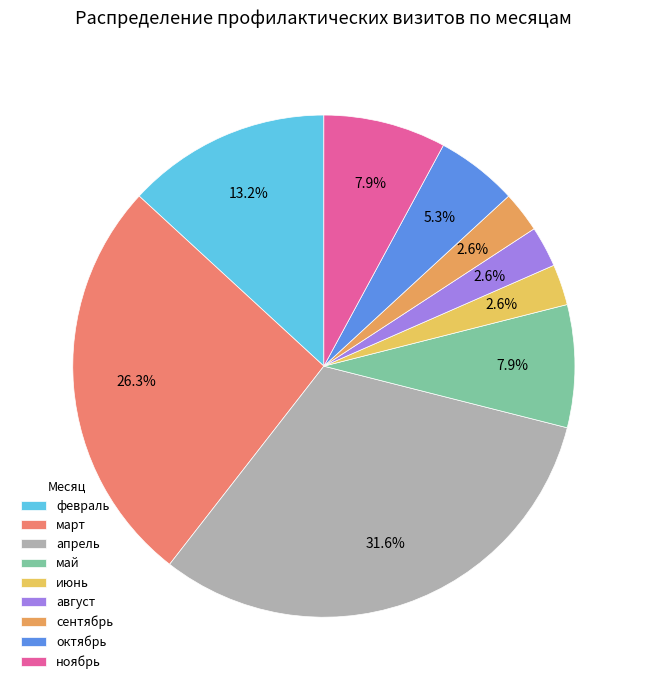

Does any single category account for the majority?

No